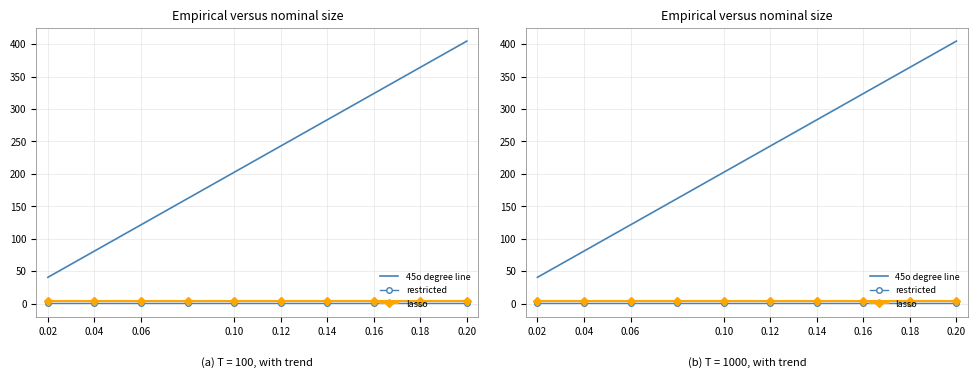

Which series has the largest total across all categories?

45o degree line